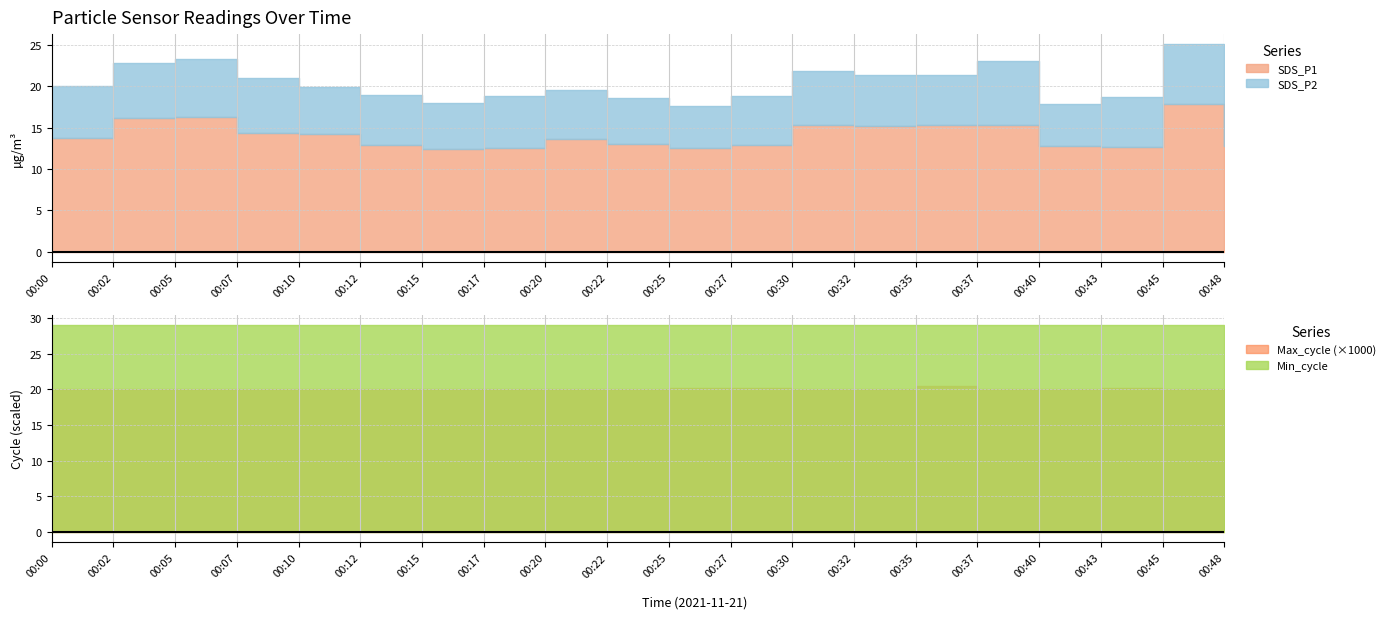

The value of SDS_P1 at 00:32 is 20.0. True or false?

False